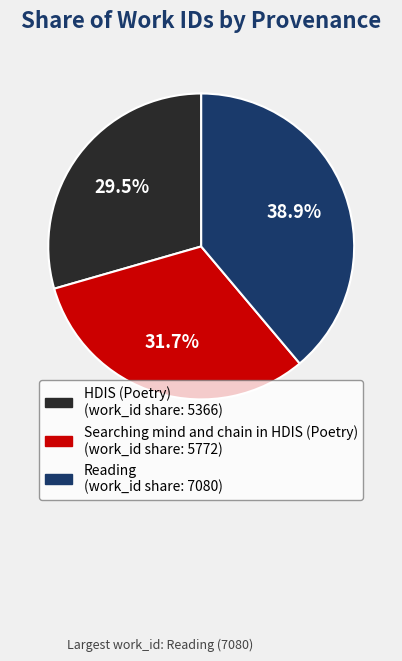

To the nearest percent, what portion does Searching mind and chain in HDIS (Poetry) represent?

32%